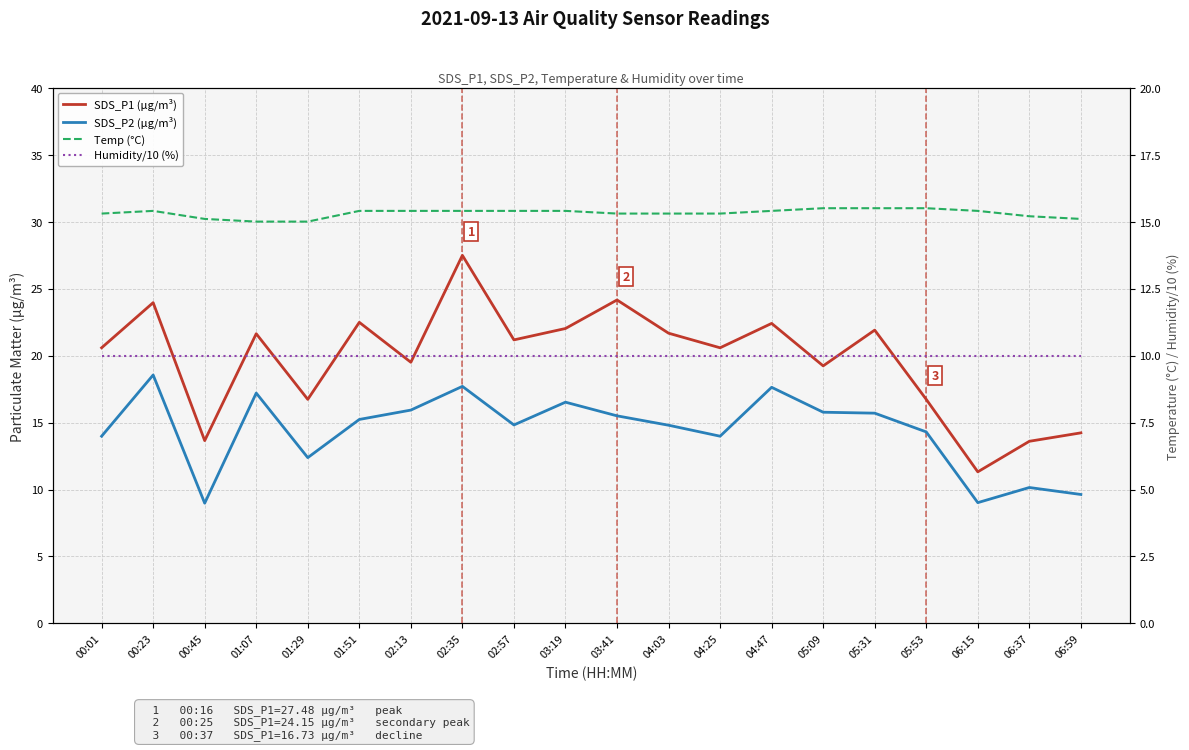

Reading left to right, transcribe all the data shown in this chart.

SDS_P1 (μg/m³): 20.6	23.9	13.7	21.6	16.7	22.5	19.5	27.5	21.2	22.0	24.1	21.7	20.6	22.4	19.2	21.9	16.7	11.3	13.6	14.2
SDS_P2 (μg/m³): 14.0	18.6	9.0	17.2	12.4	15.2	15.9	17.7	14.8	16.5	15.5	14.8	14.0	17.6	15.8	15.7	14.3	9.0	10.2	9.6
Temp (°C): 15.3	15.4	15.1	15.0	15.0	15.4	15.4	15.4	15.4	15.4	15.3	15.3	15.3	15.4	15.5	15.5	15.5	15.4	15.2	15.1
Humidity/10 (%): 10.0	10.0	10.0	10.0	10.0	10.0	10.0	10.0	10.0	10.0	10.0	10.0	10.0	10.0	10.0	10.0	10.0	10.0	10.0	10.0